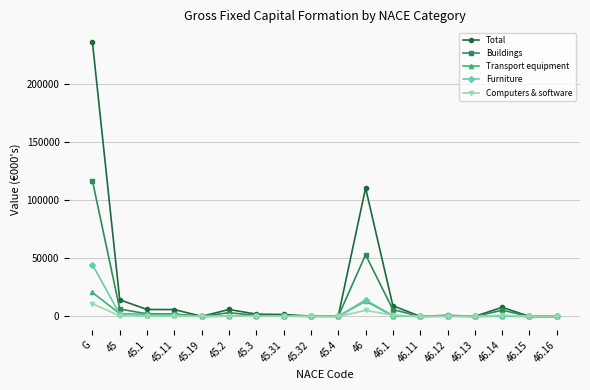

Where does the Transport equipment series first go above 389?

G